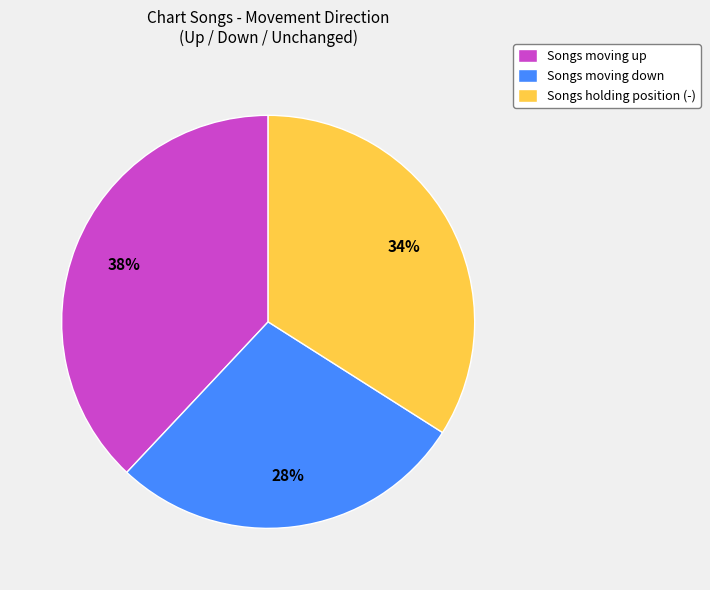

To the nearest percent, what portion does Songs moving down represent?

28%